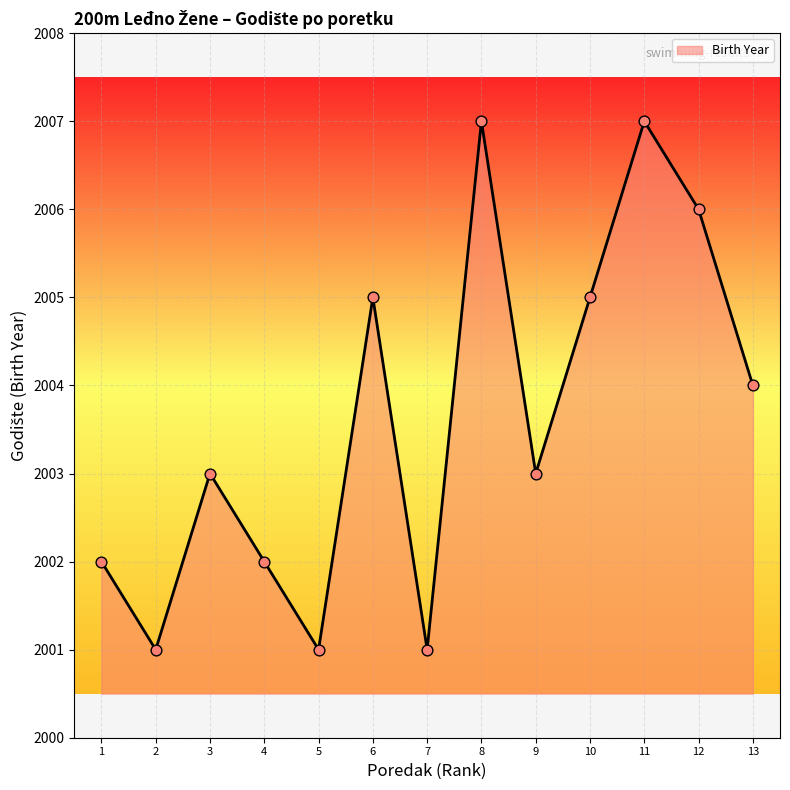

What is the change in value from 2 to 10?

+4